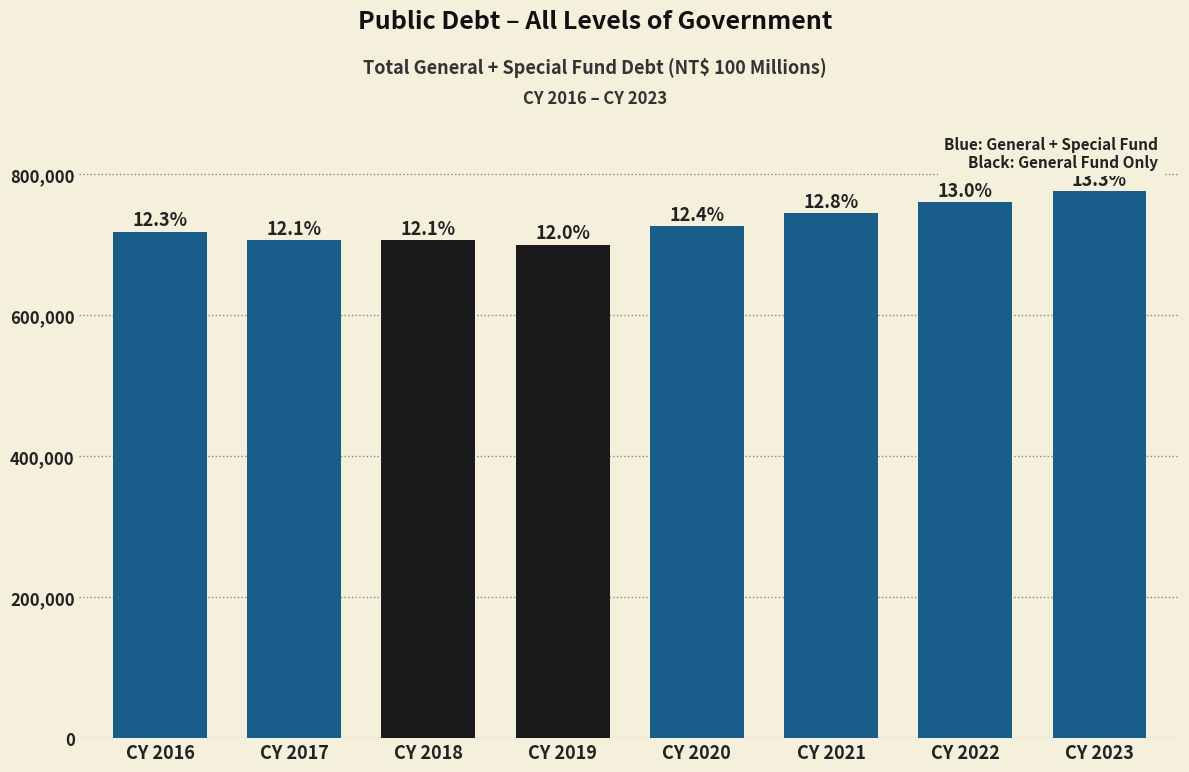

Does the chart contain any negative values?

No